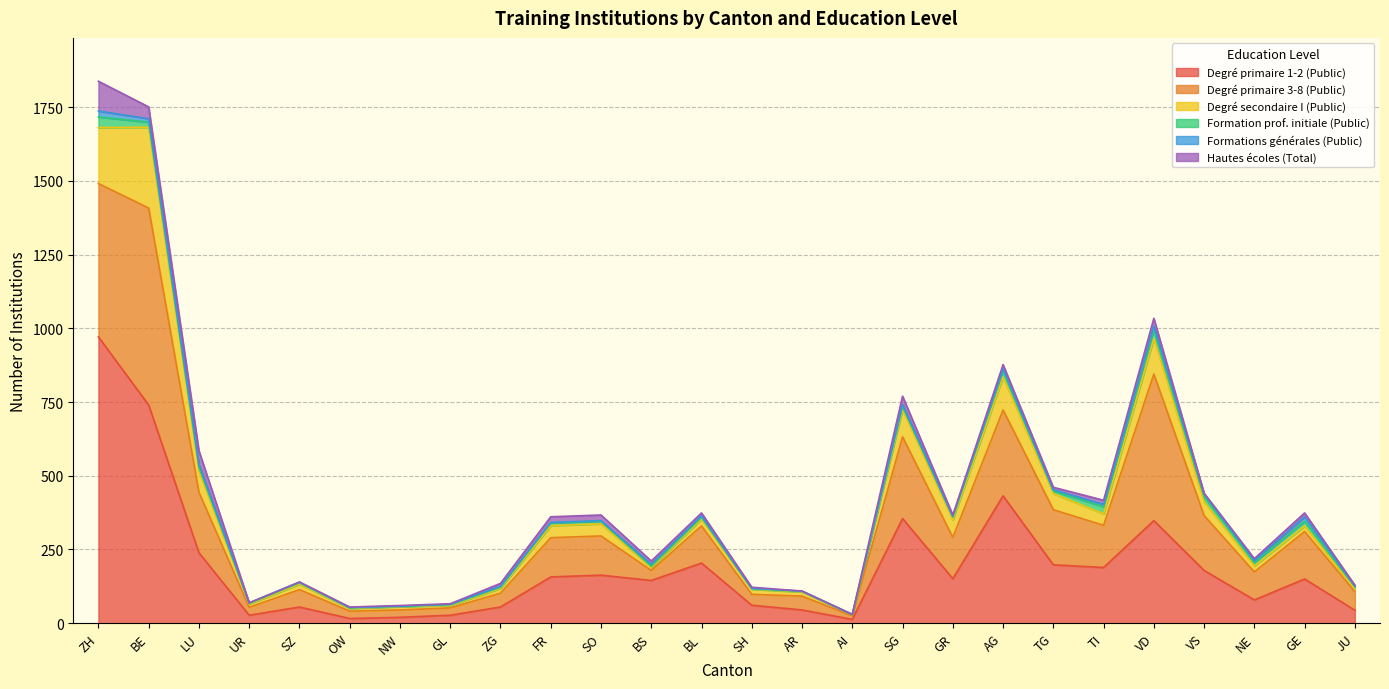

Where does the Degré primaire 1-2 (Public) series first go above 151?

ZH